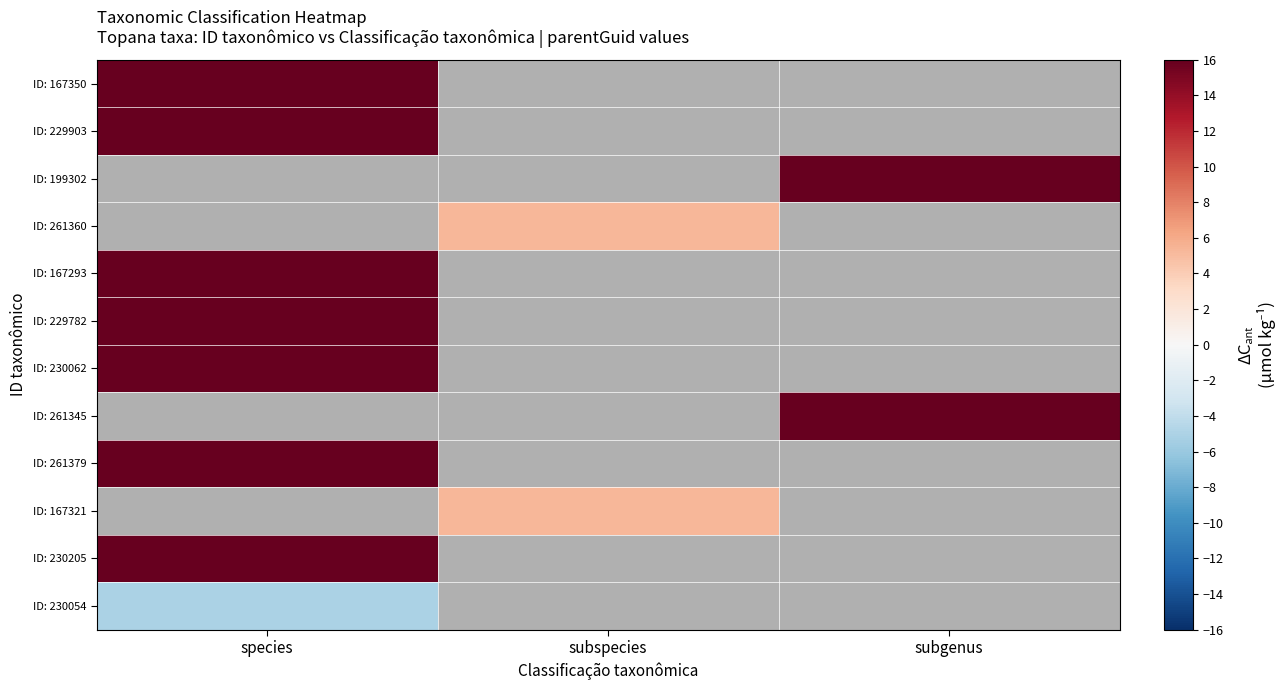

Which has a higher value, subgenus or species?

species